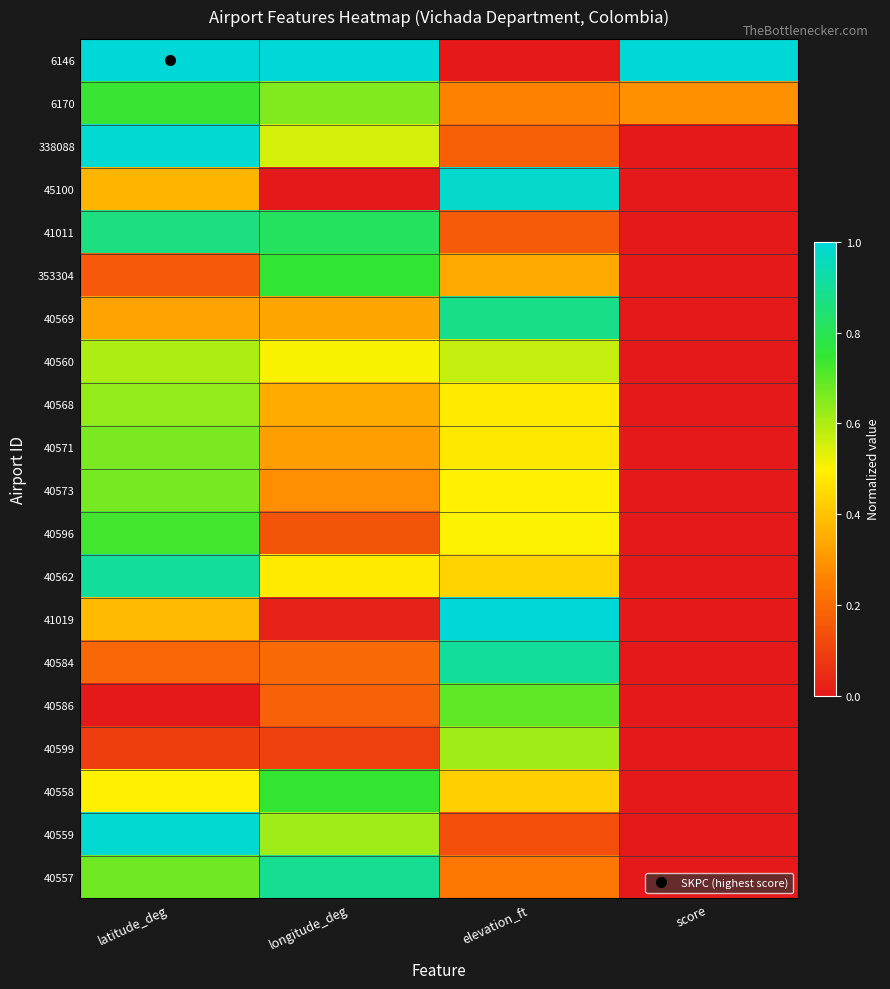

Reading left to right, list all the values displayed in this chart.

6146: latitude_deg=1.0	longitude_deg=1.0	elevation_ft=0.0	score=1.0
6170: latitude_deg=0.7	longitude_deg=0.7	elevation_ft=0.3	score=0.3
338088: latitude_deg=1.0	longitude_deg=0.6	elevation_ft=0.2	score=0.0
45100: latitude_deg=0.4	longitude_deg=0.0	elevation_ft=1.0	score=0.0
41011: latitude_deg=0.9	longitude_deg=0.8	elevation_ft=0.2	score=0.0
353304: latitude_deg=0.2	longitude_deg=0.8	elevation_ft=0.3	score=0.0
40569: latitude_deg=0.3	longitude_deg=0.3	elevation_ft=0.9	score=0.0
40560: latitude_deg=0.6	longitude_deg=0.5	elevation_ft=0.6	score=0.0
40568: latitude_deg=0.6	longitude_deg=0.3	elevation_ft=0.5	score=0.0
40571: latitude_deg=0.7	longitude_deg=0.3	elevation_ft=0.5	score=0.0
40573: latitude_deg=0.7	longitude_deg=0.3	elevation_ft=0.5	score=0.0
40596: latitude_deg=0.7	longitude_deg=0.1	elevation_ft=0.5	score=0.0
40562: latitude_deg=0.9	longitude_deg=0.5	elevation_ft=0.4	score=0.0
41019: latitude_deg=0.4	longitude_deg=0.0	elevation_ft=1.0	score=0.0
40584: latitude_deg=0.2	longitude_deg=0.2	elevation_ft=0.9	score=0.0
40586: latitude_deg=0.0	longitude_deg=0.2	elevation_ft=0.7	score=0.0
40599: latitude_deg=0.1	longitude_deg=0.1	elevation_ft=0.6	score=0.0
40558: latitude_deg=0.5	longitude_deg=0.7	elevation_ft=0.4	score=0.0
40559: latitude_deg=1.0	longitude_deg=0.6	elevation_ft=0.1	score=0.0
40557: latitude_deg=0.7	longitude_deg=0.9	elevation_ft=0.2	score=0.0